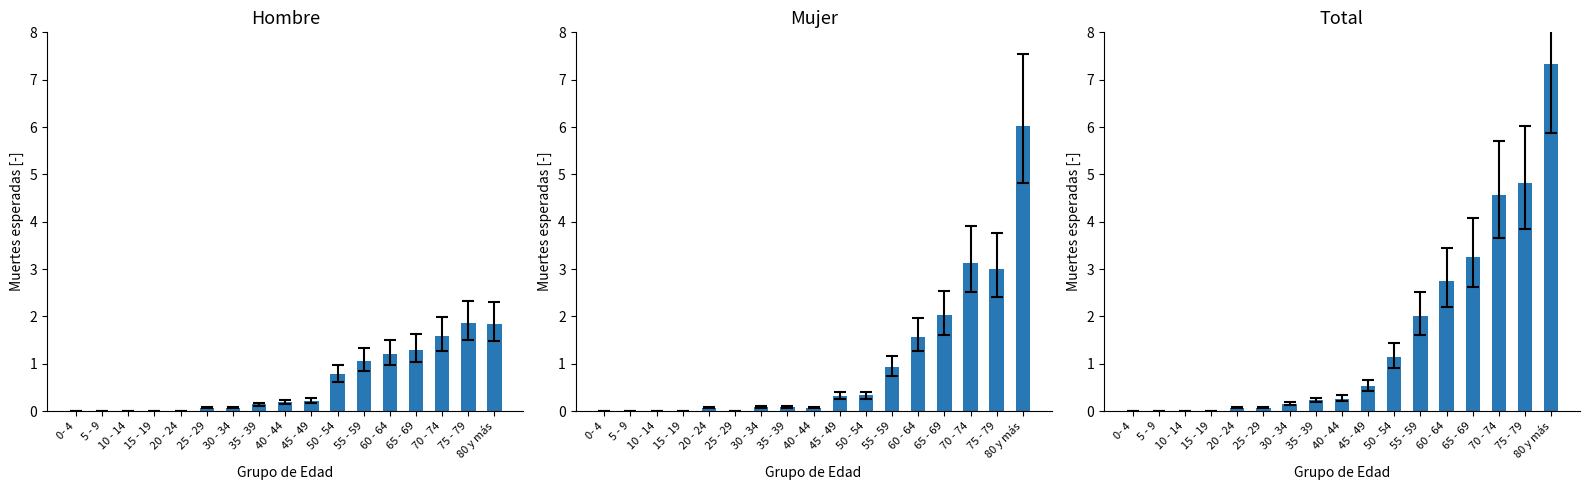

Does the chart contain stacked bars?

No